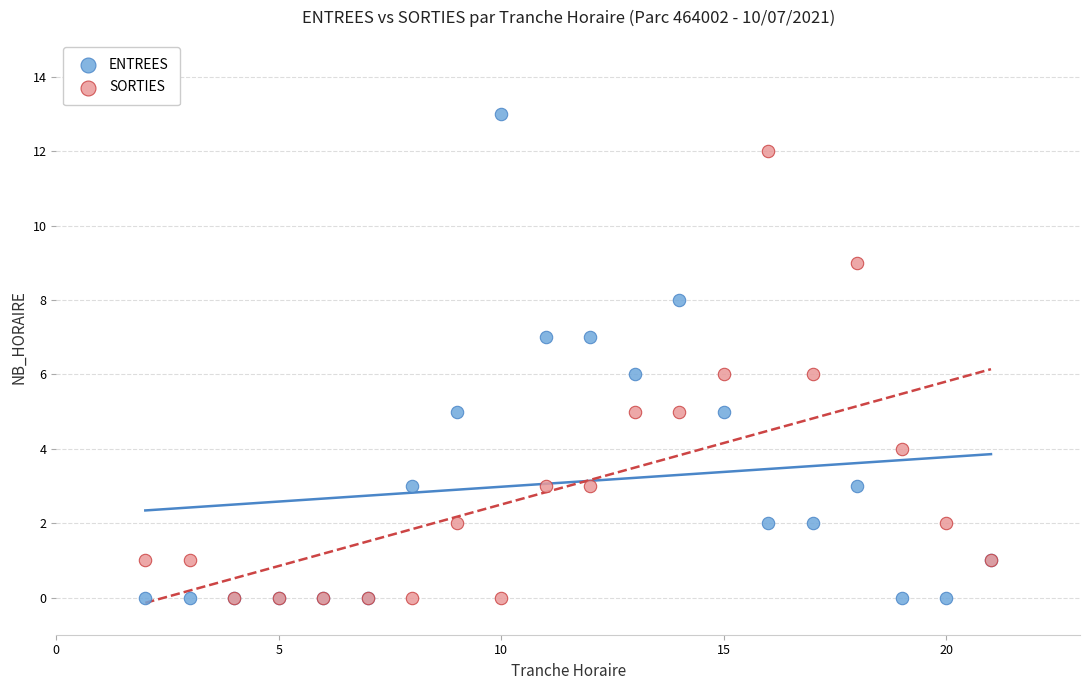

What are all the series names shown in the legend?

ENTREES, SORTIES